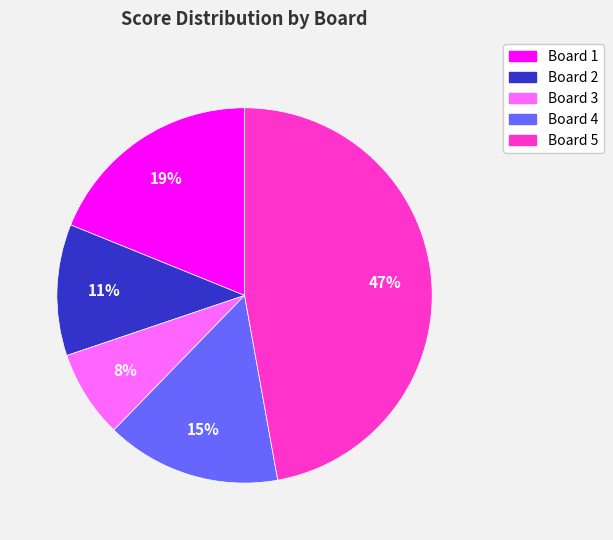

Which has a higher value, Board 3 or Board 4?

Board 4